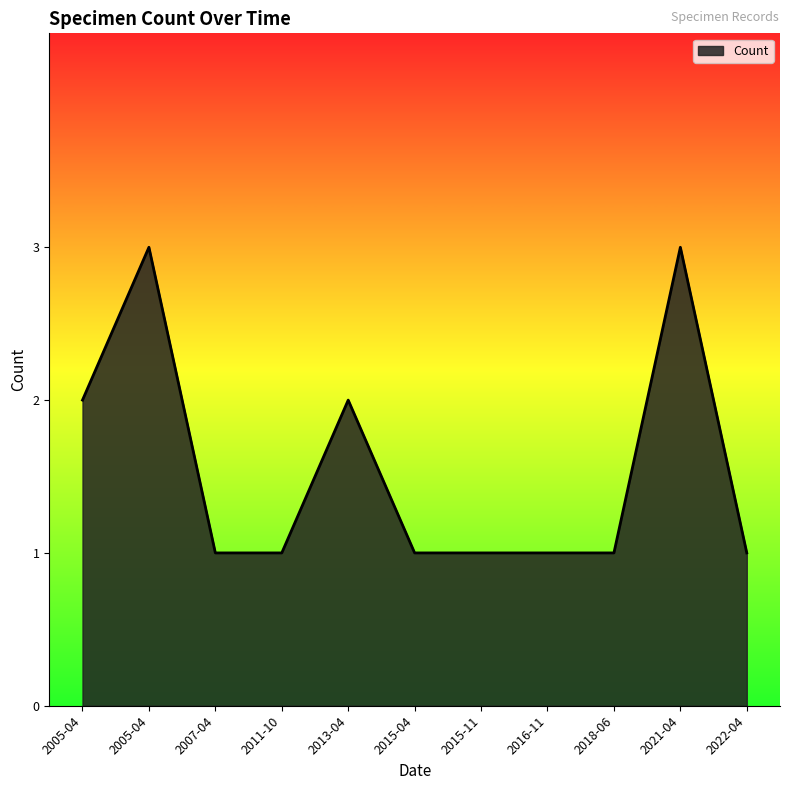

Which label corresponds to the largest value in the chart?

2021-04-06